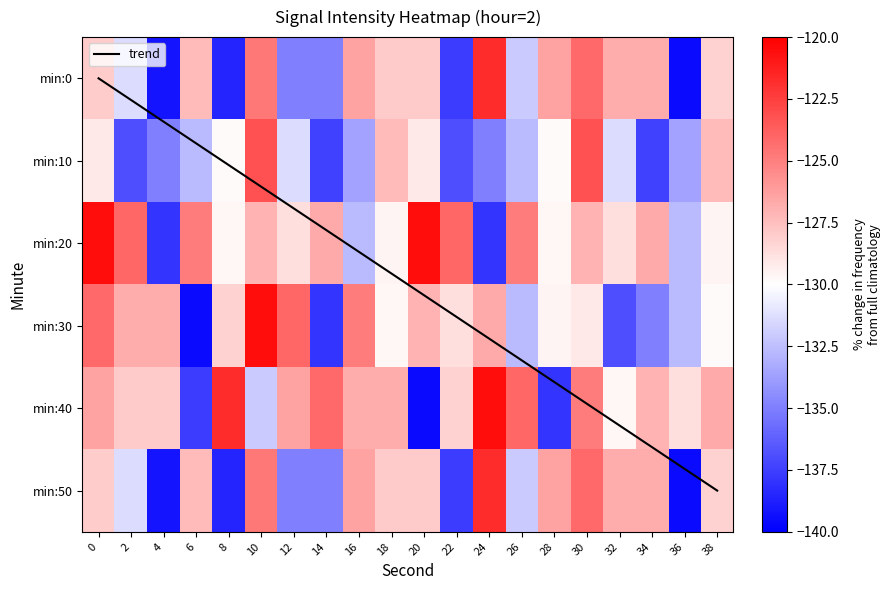

What is the sum of the min:20 values at 32 and 26?

-253.6